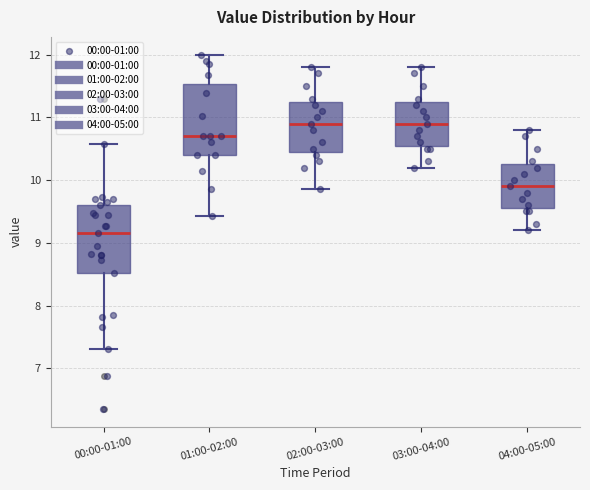

Reading left to right, read every box against the y-axis: the position of its median line, the range the box covers, and the ends of its whiskers. The values are not printed on the chart, so give them approximately, as read against the axis.

00:00-01:00: median 9.2, box 8.5 to 9.6, whiskers 7.3 to 10.6
01:00-02:00: median 10.7, box 10.4 to 11.5, whiskers 9.4 to 12.0
02:00-03:00: median 10.9, box 10.5 to 11.3, whiskers 9.9 to 11.8
03:00-04:00: median 10.9, box 10.6 to 11.3, whiskers 10.2 to 11.8
04:00-05:00: median 9.9, box 9.6 to 10.3, whiskers 9.2 to 10.8